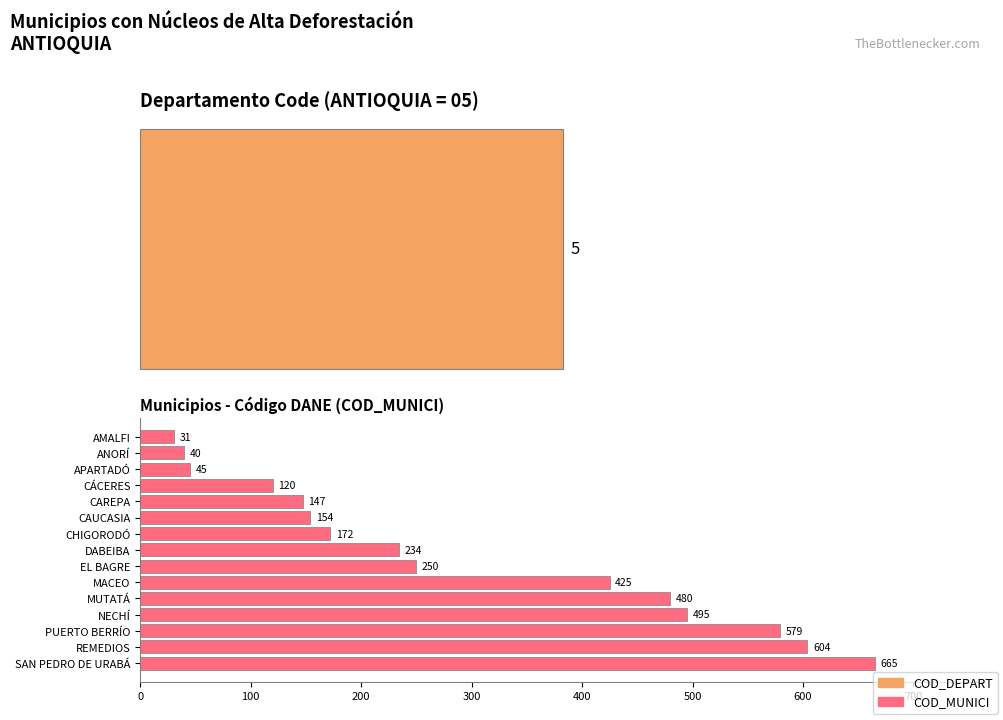

How many data points are less than 234?

7